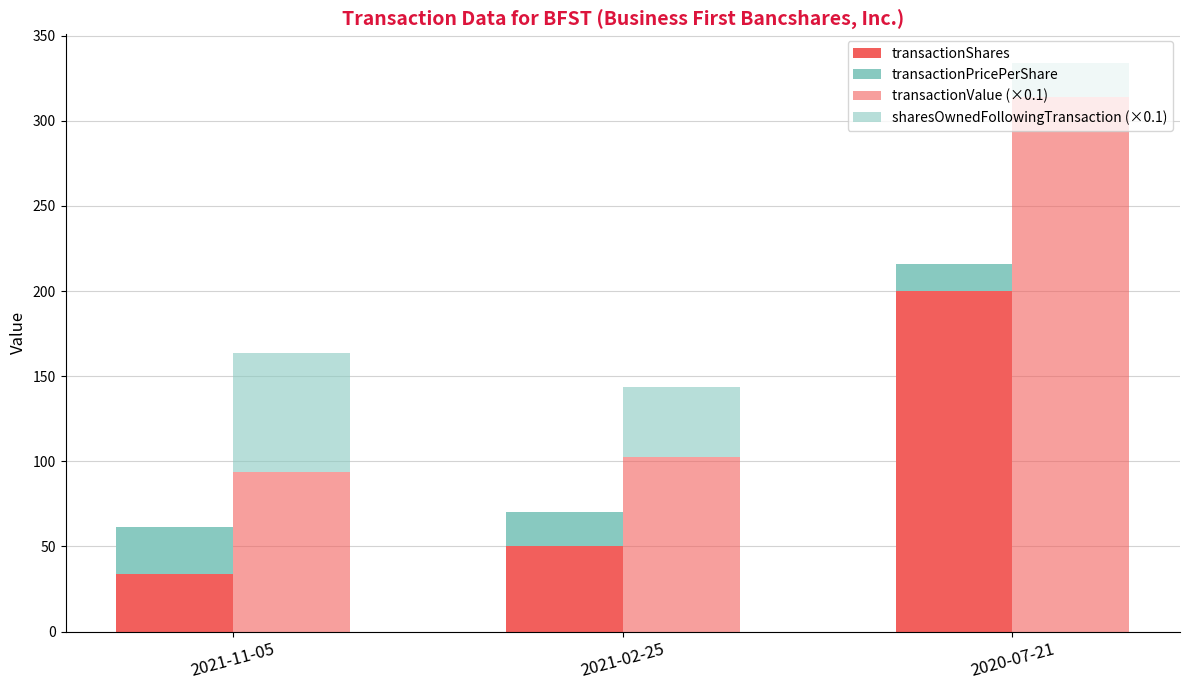

Is the value of transactionPricePerShare at 2021-11-05 greater than the value of sharesOwnedFollowingTransaction (×0.1) at 2021-02-25?

No